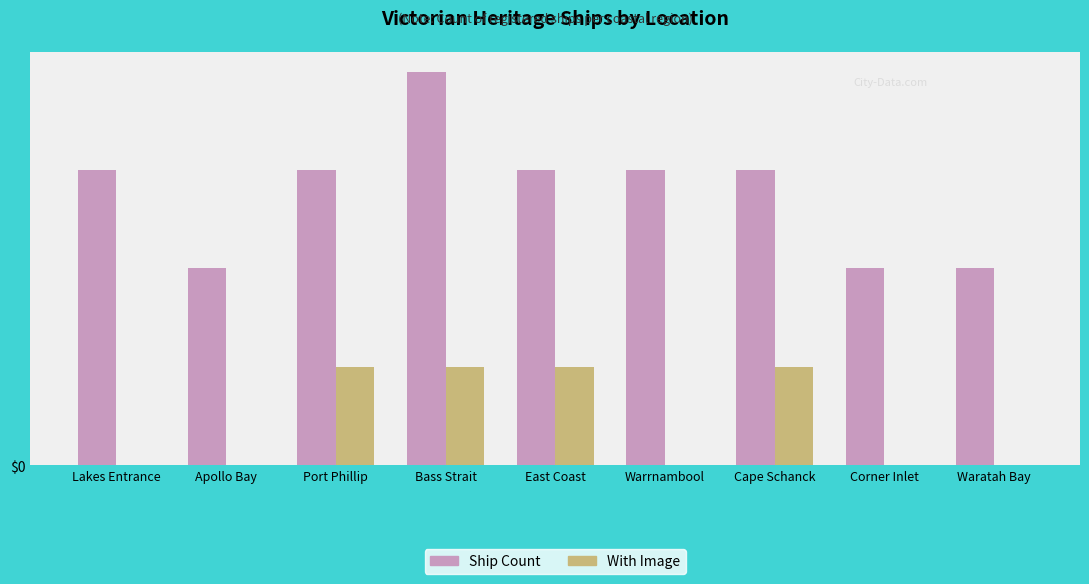

Reading right to left, list all the values displayed in this chart.

Ship Count: Waratah Bay=2	Corner Inlet=2	Cape Schanck=3	Warrnambool=3	East Coast=3	Bass Strait=4	Port Phillip=3	Apollo Bay=2	Lakes Entrance=3
With Image: Waratah Bay=0	Corner Inlet=0	Cape Schanck=1	Warrnambool=0	East Coast=1	Bass Strait=1	Port Phillip=1	Apollo Bay=0	Lakes Entrance=0